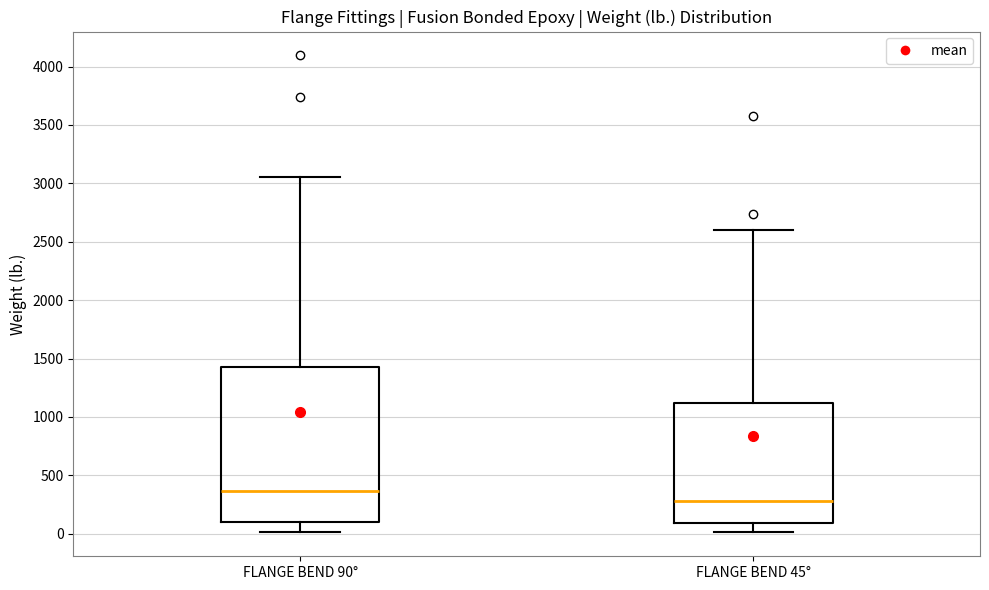

Which box's median line is the highest?

FLANGE BEND 90°